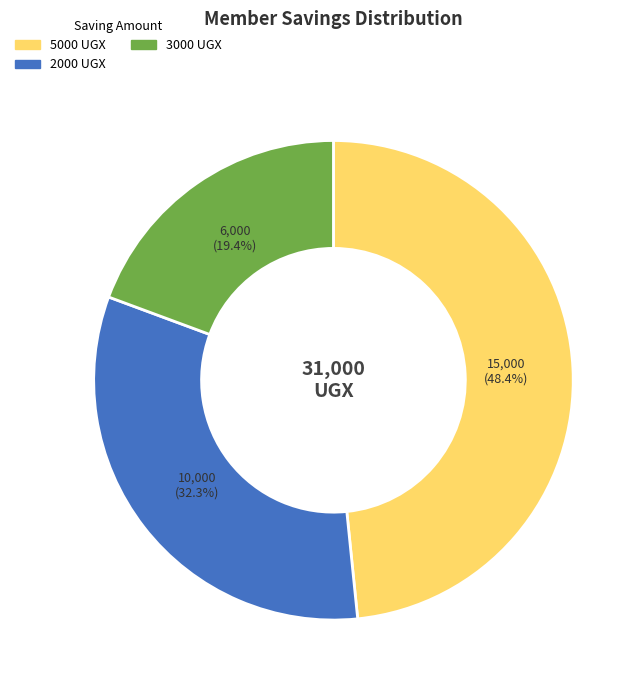

Is there a majority slice in this chart?

No